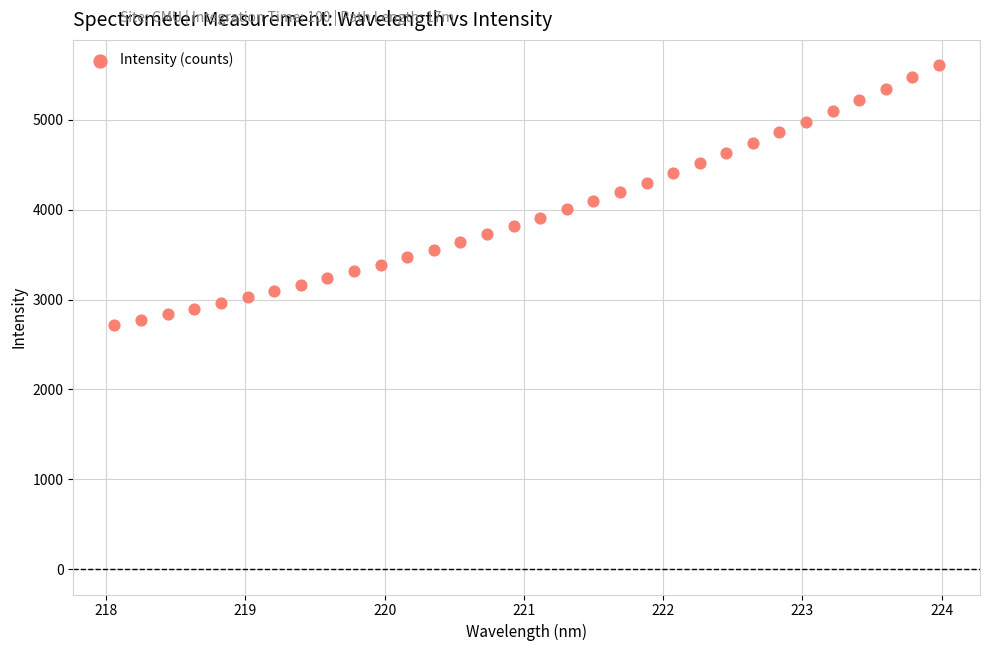

What is the range of X values (max minus min)?

5.9